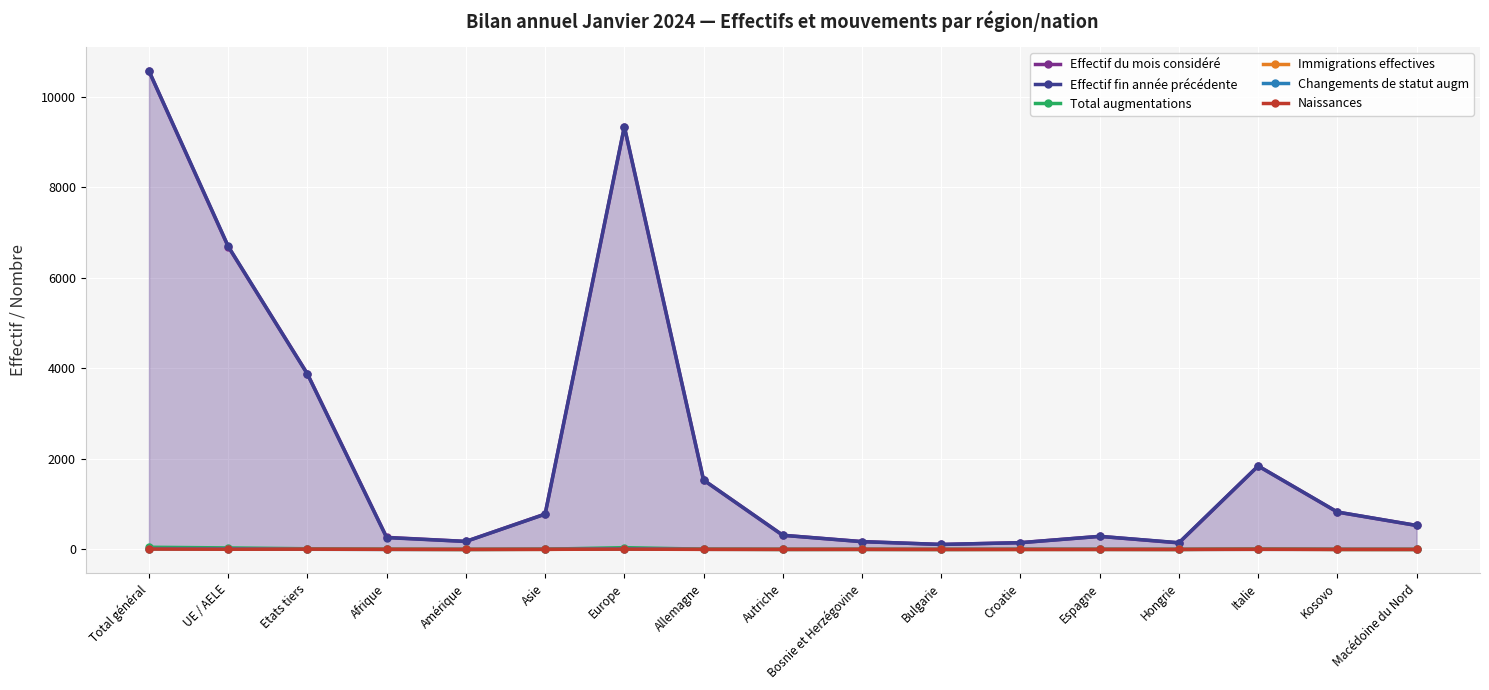

What is the average value of the Effectif du mois considéré series?

2211